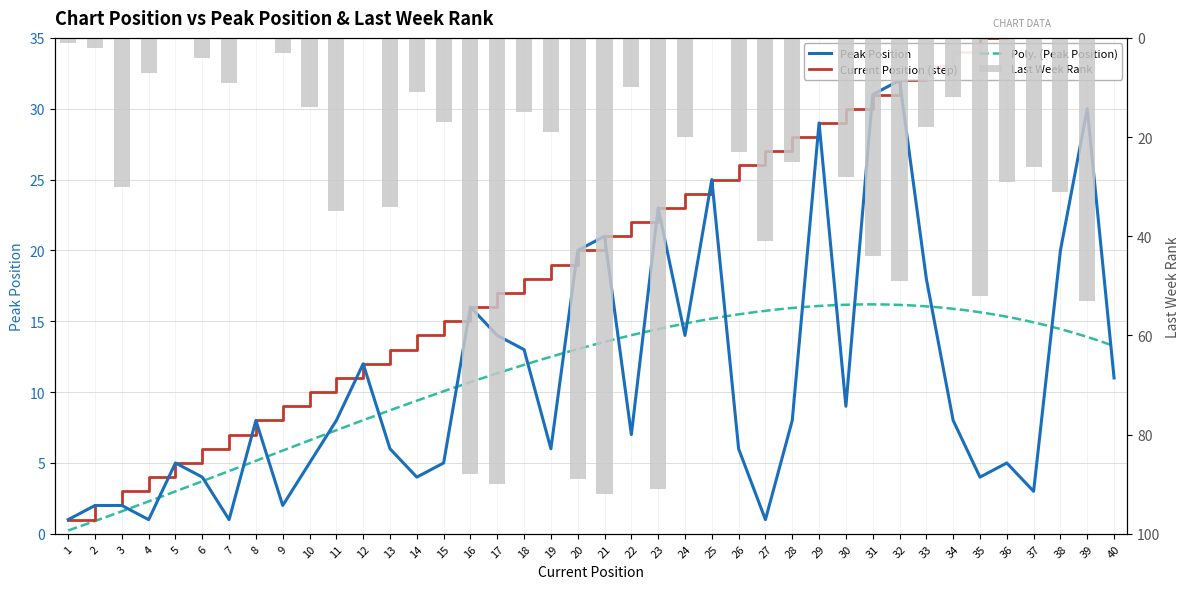

Where does the data first go above 8?

12